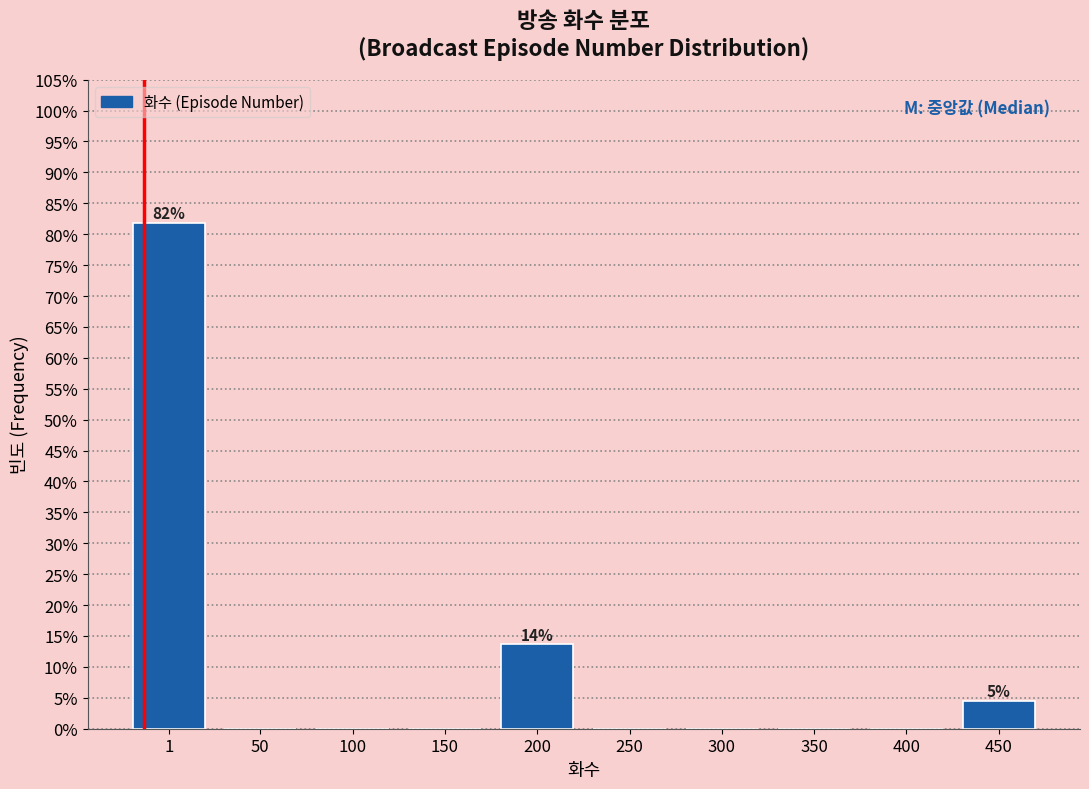

Reading right to left, extract all data points from this chart.

450=4.5	400=0.0	350=0.0	300=0.0	250=0.0	200=13.6	150=0.0	100=0.0	50=0.0	1=81.8